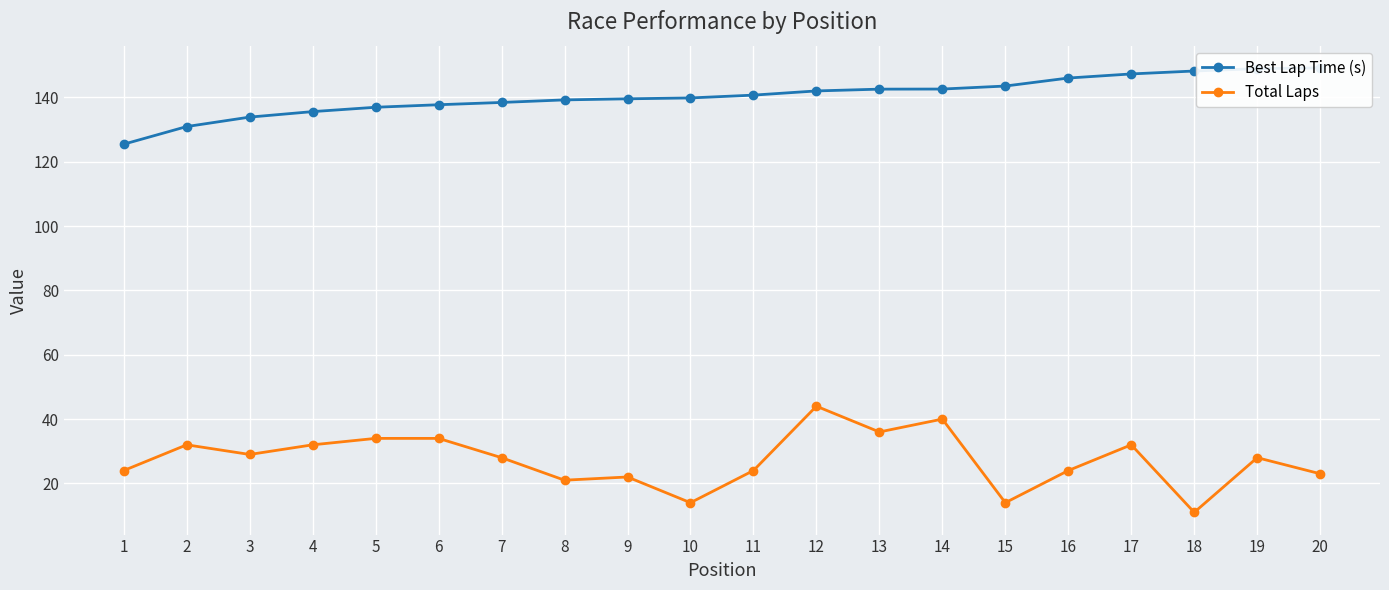

What is the difference between the second highest and second lowest values in the Best Lap Time (s) series?

18.0